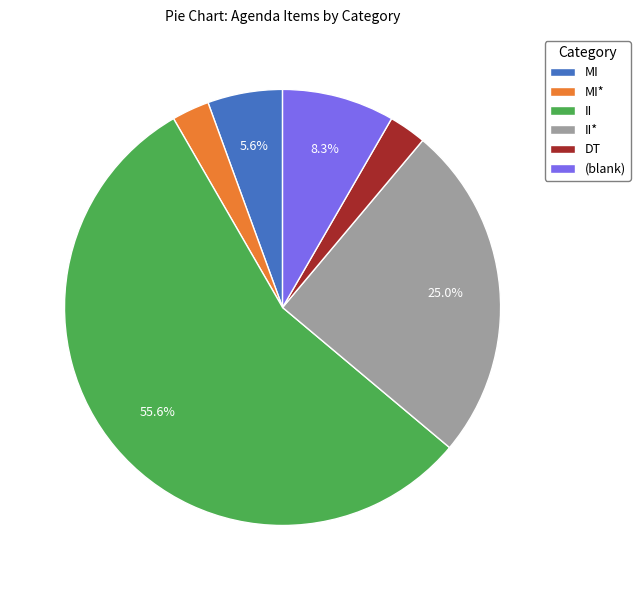

What percentage do II and MI together represent?

61.1%